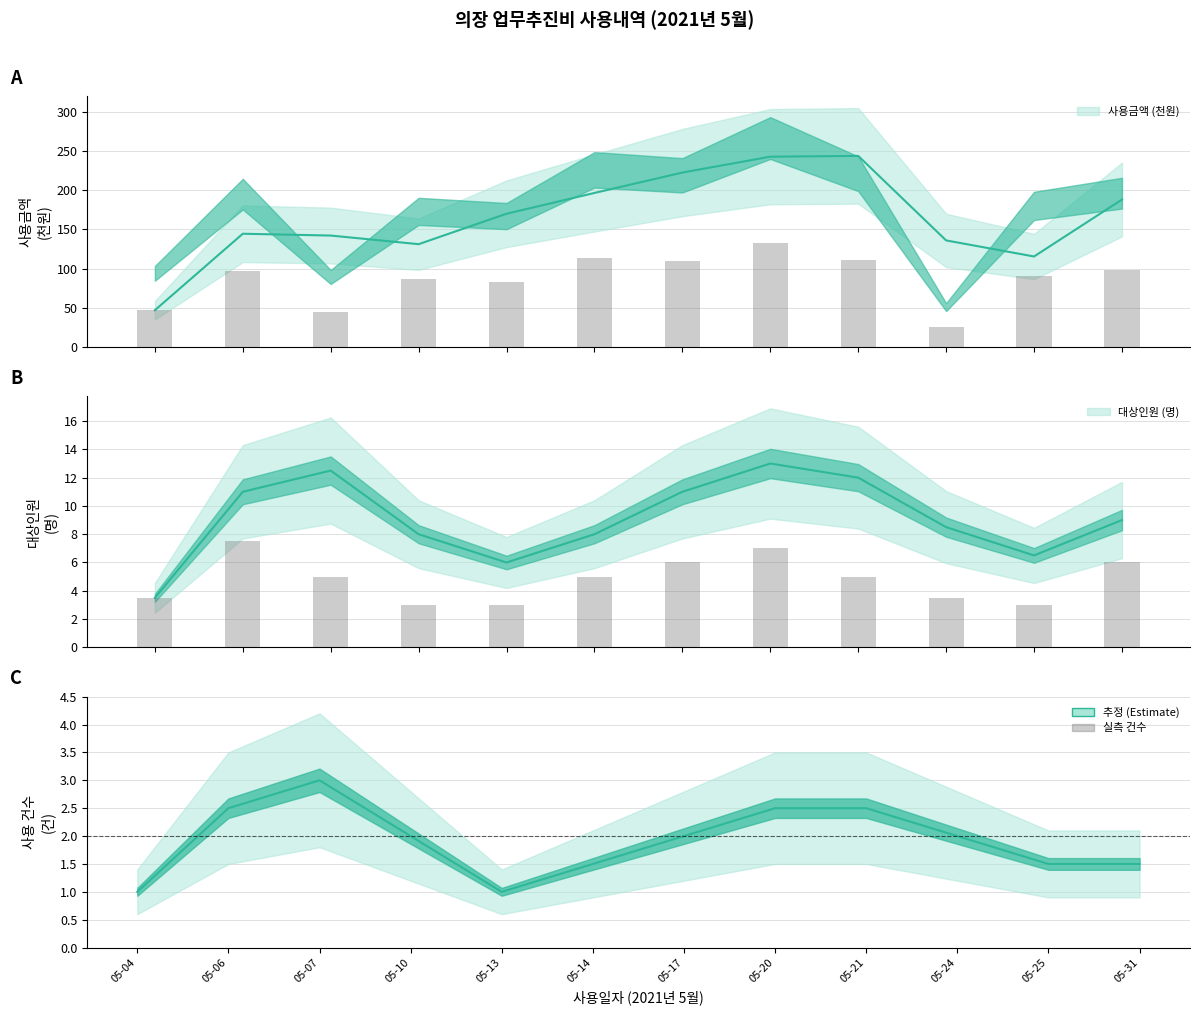

How many values in the 사용금액 합계 series exceed 97?

6